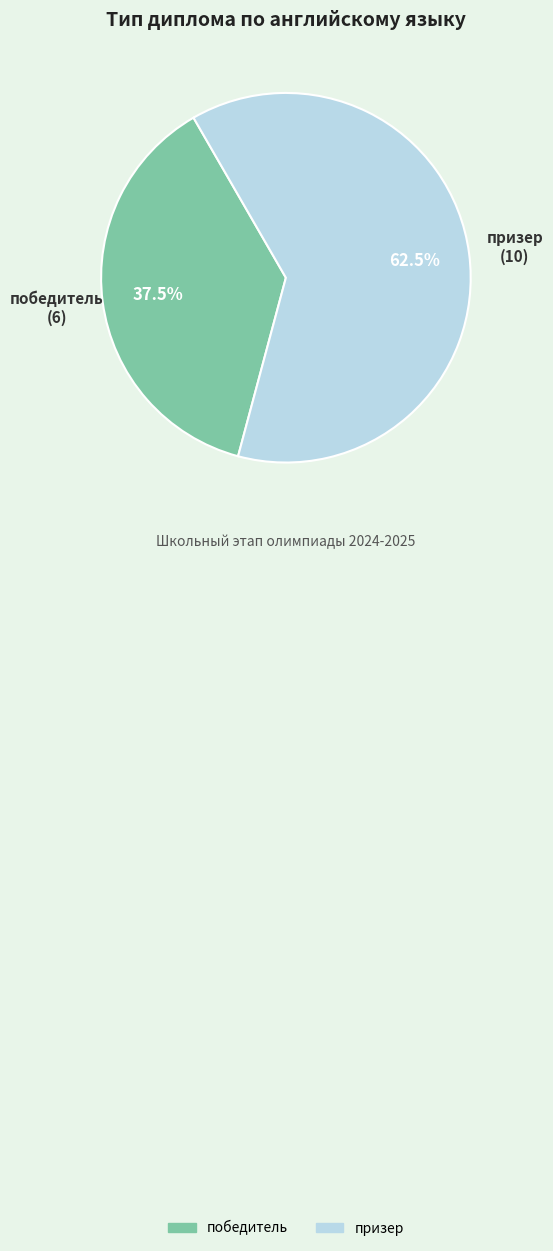

Count the number of slices in the pie.

2